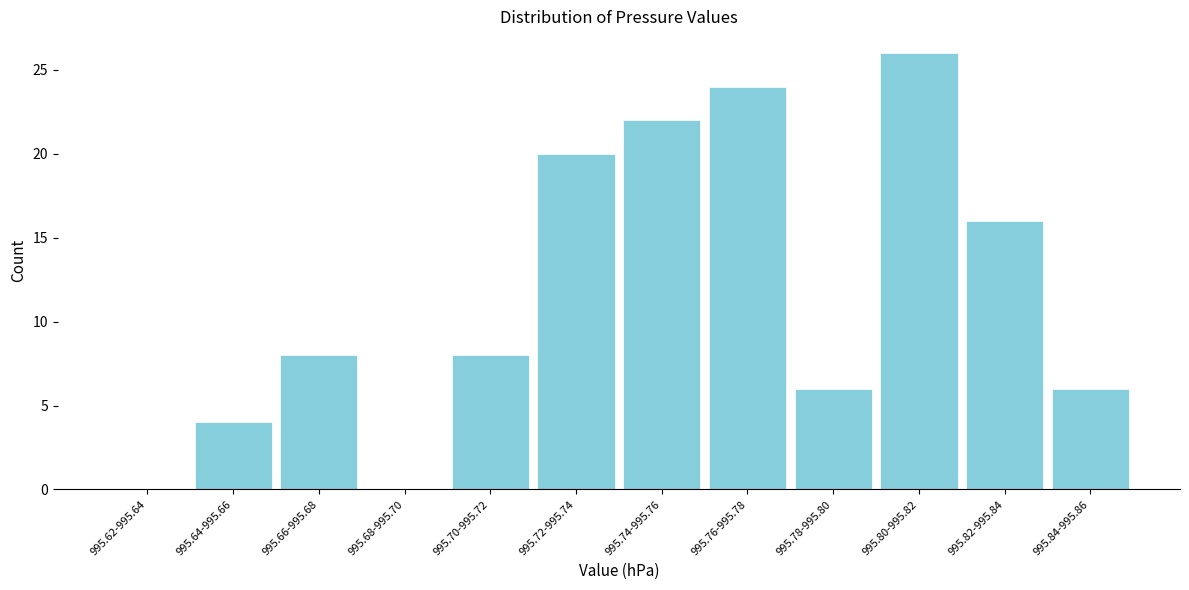

Reading right to left, what are all the values shown in this chart?

995.84-995.86=6	995.82-995.84=16	995.80-995.82=26	995.78-995.80=6	995.76-995.78=24	995.74-995.76=22	995.72-995.74=20	995.70-995.72=8	995.68-995.70=0	995.66-995.68=8	995.64-995.66=4	995.62-995.64=0